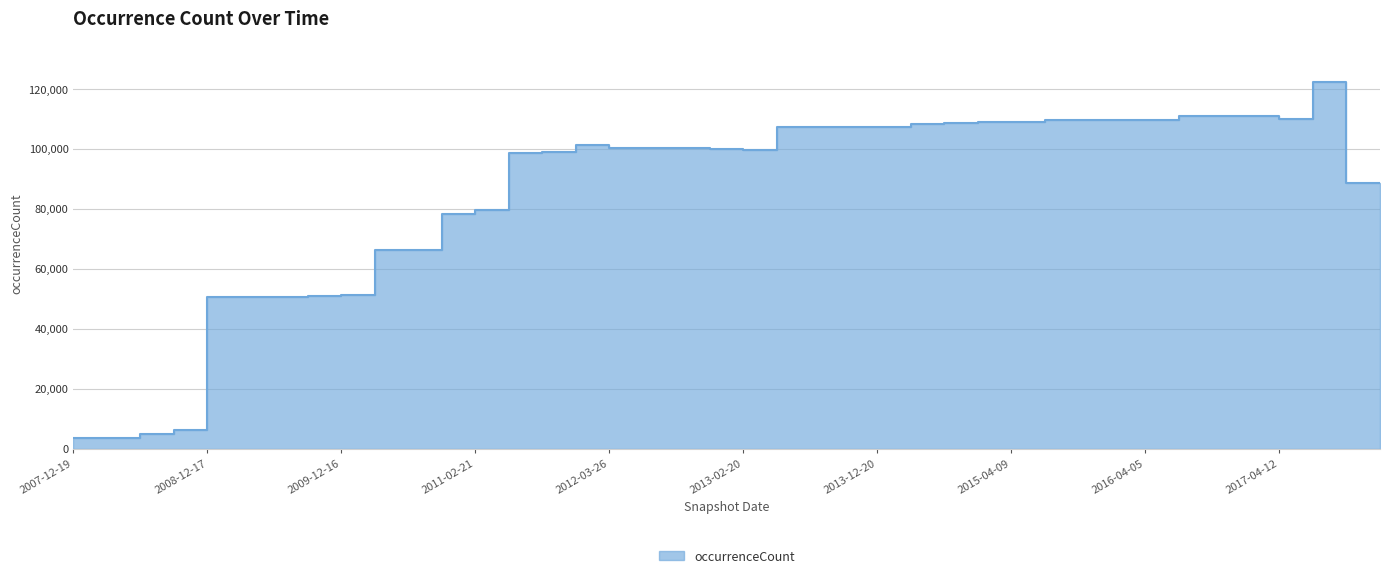

Reading left to right, list all the values displayed in this chart.

3534	3593	5004	6016	50555	50701	50701	50789	51244	66216	66235	78387	79658	98615	98801	101147	100238	100286	100242	99789	99715	107291	107299	107299	107299	108188	108663	108915	108996	109530	109651	109716	109696	110977	110939	110937	109961	122232	88463	88536